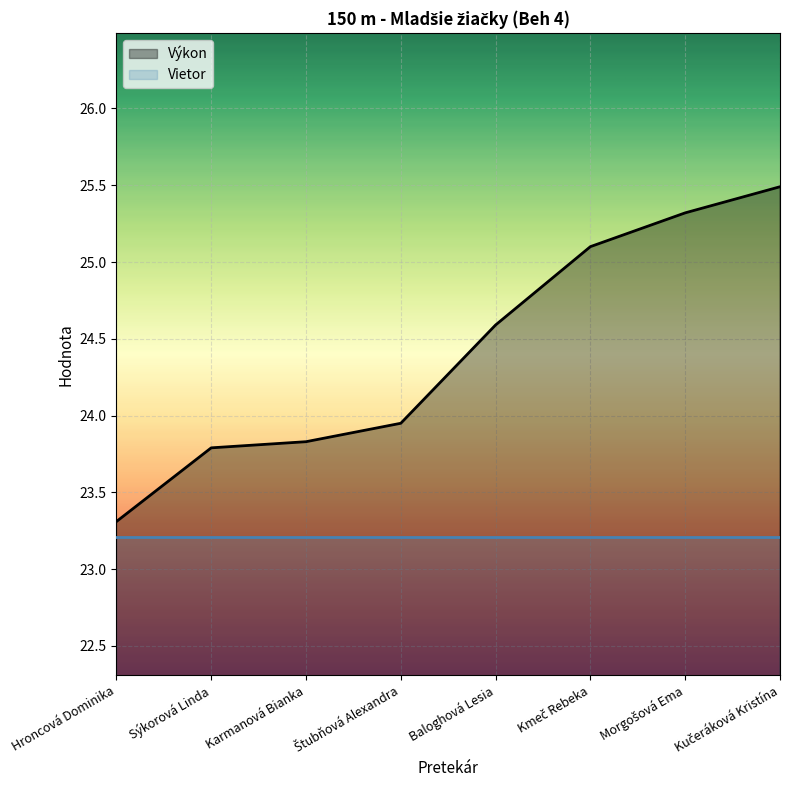

What is the change in value from Štubňová Alexandra to Kučeráková Kristína?

+1.5